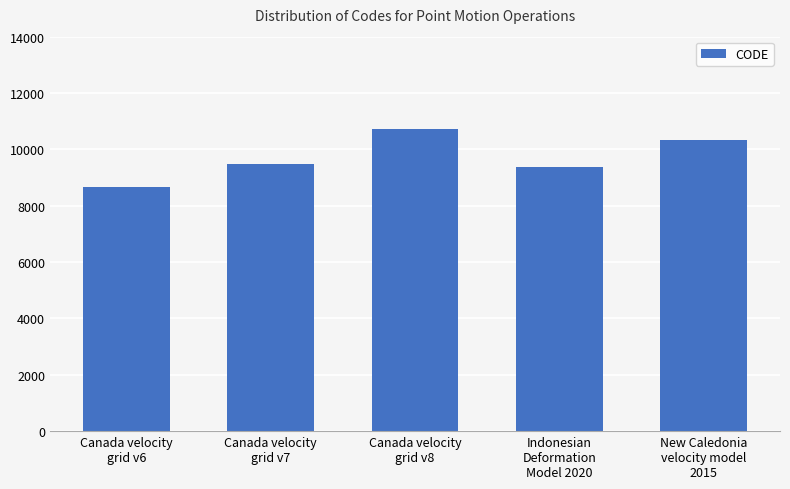

Does the chart contain stacked bars?

No